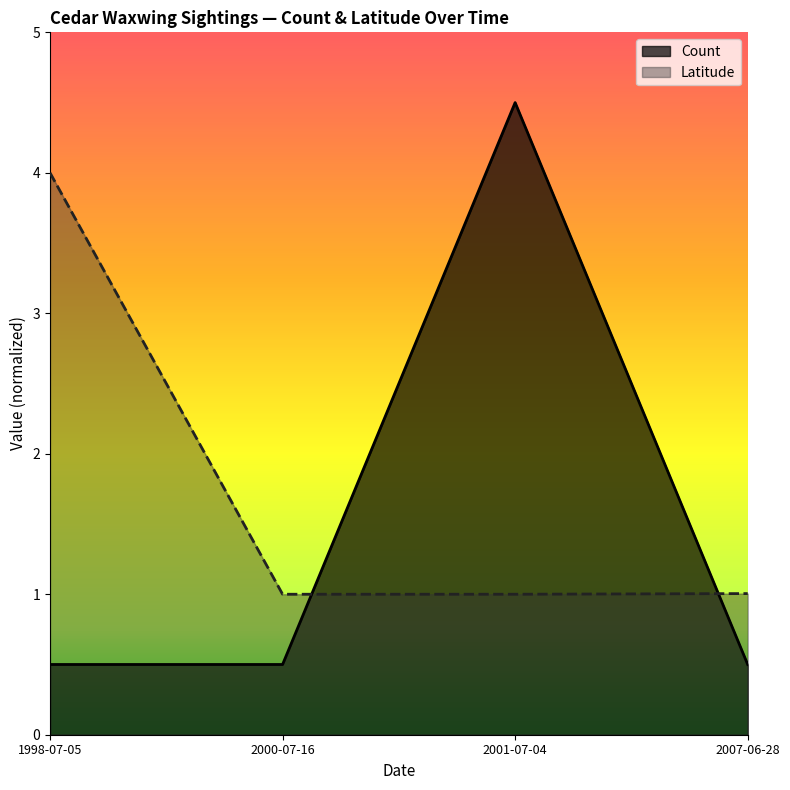

The value at 2007-06-28 is 0.5. True or false?

True